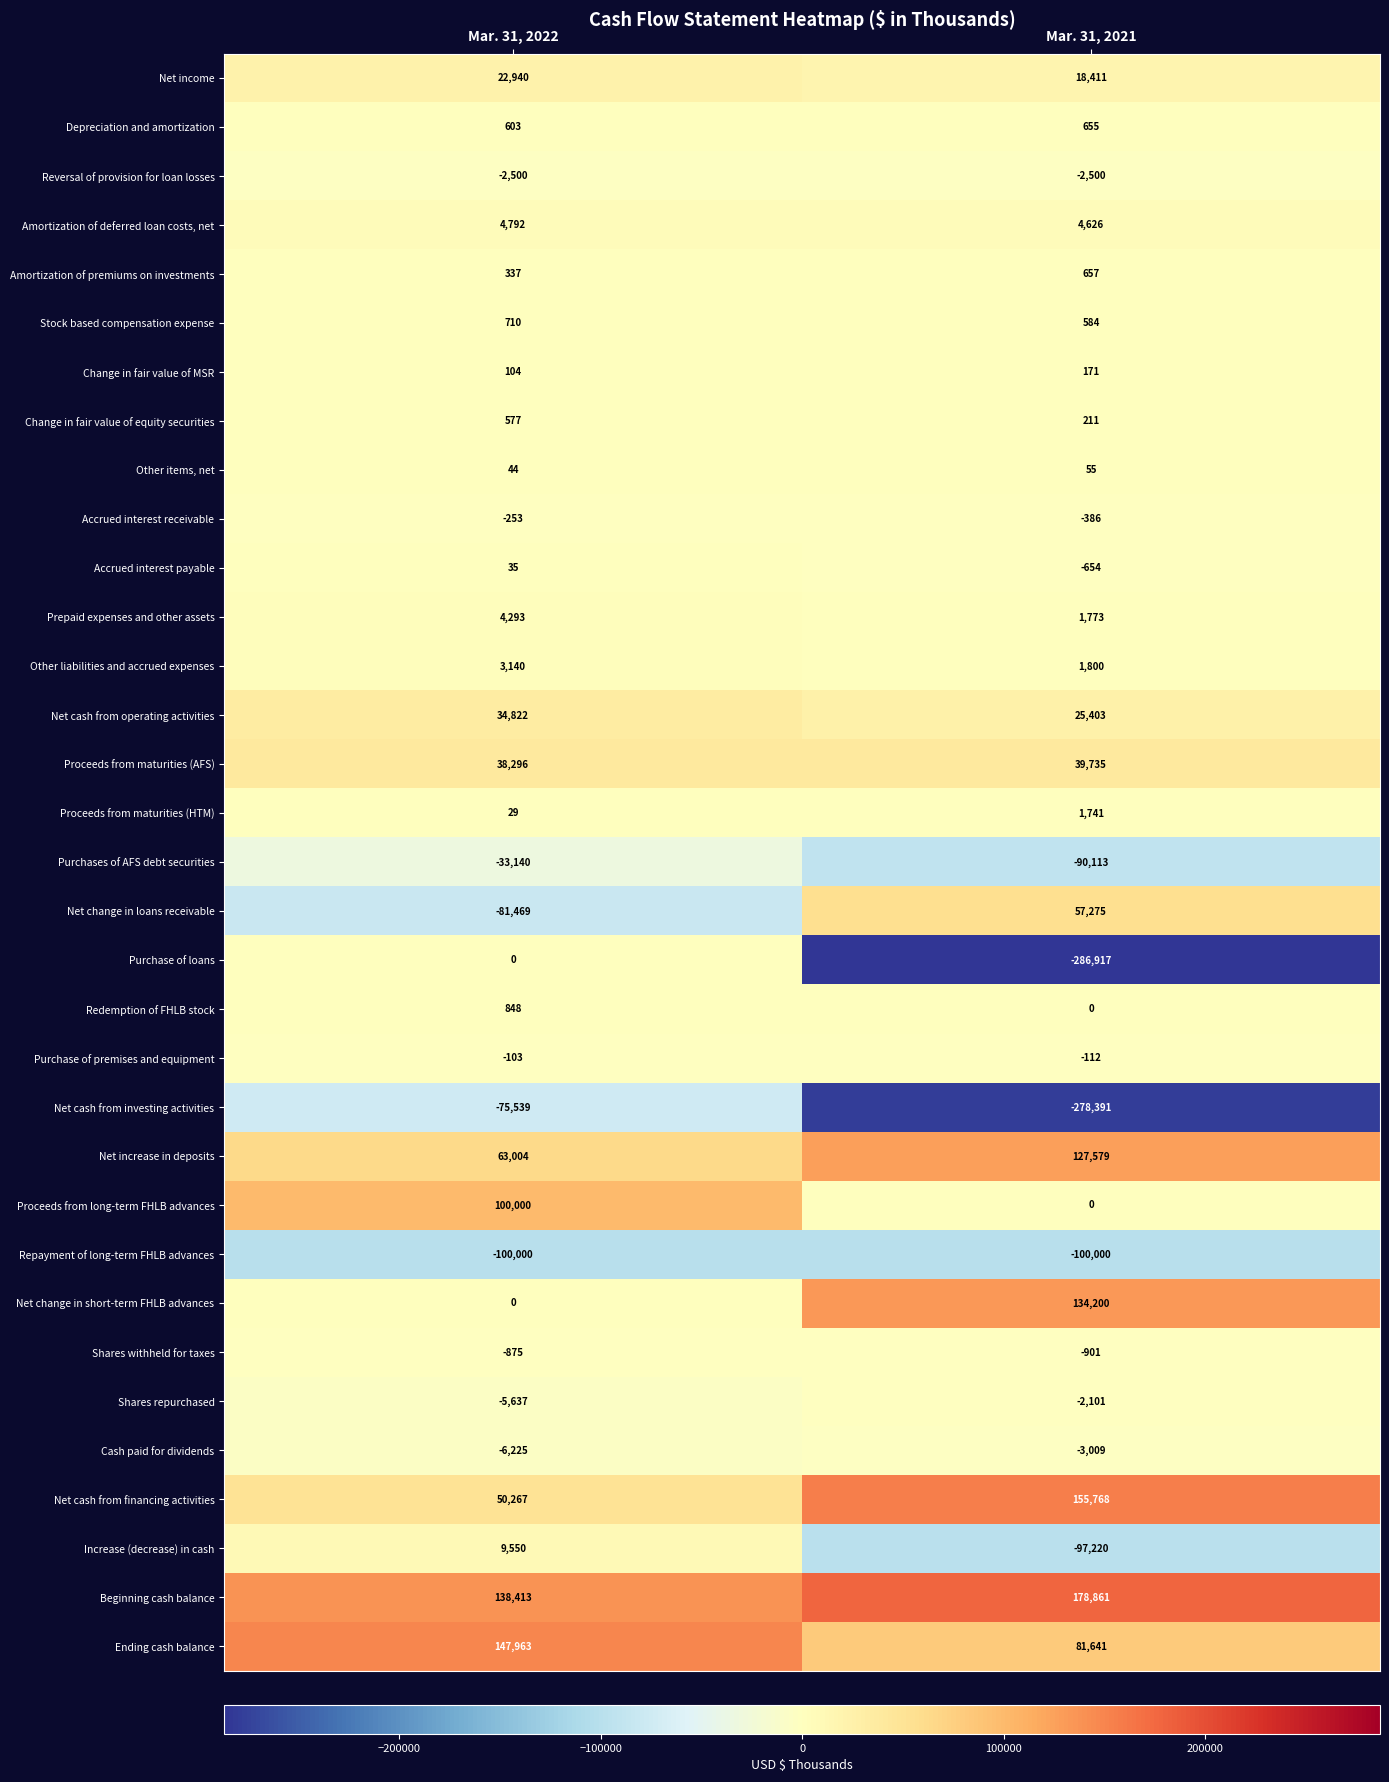

What is the minimum value shown in the chart?

-286917